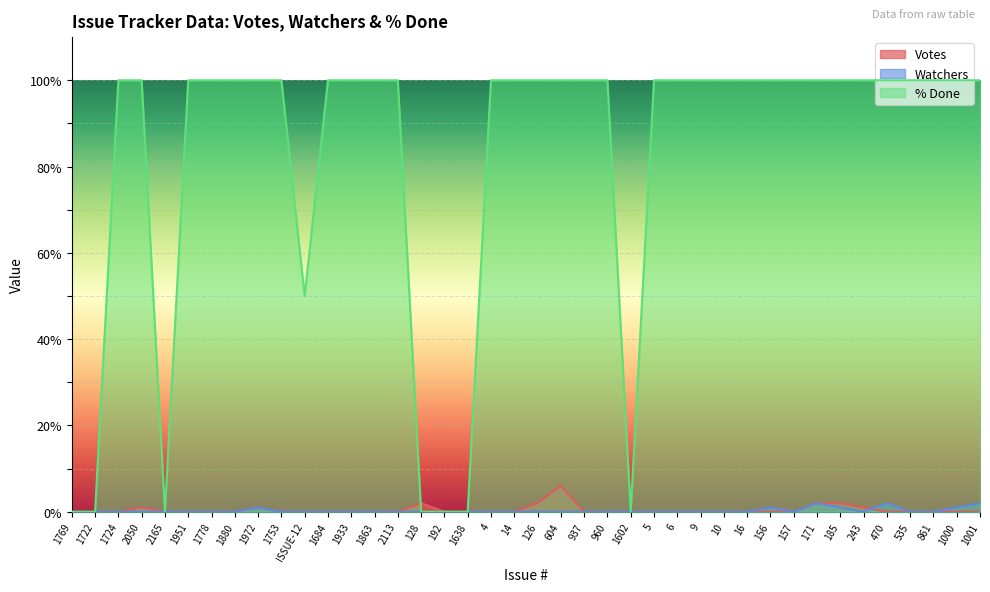

How many lines are shown in the chart?

3